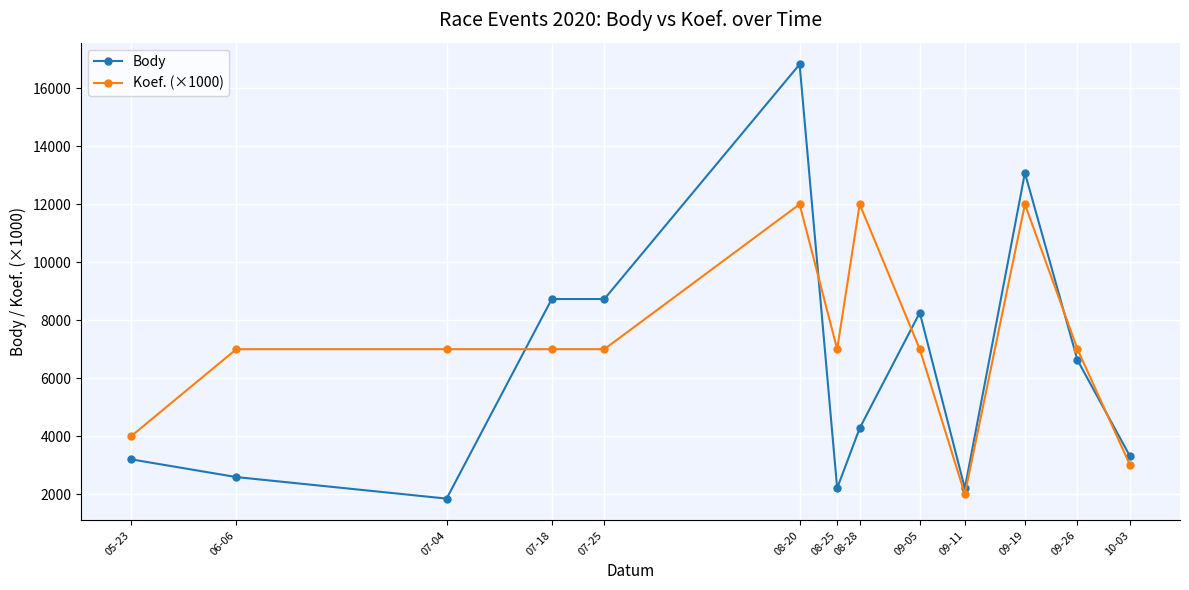

Which series has the largest range (max minus min)?

Body